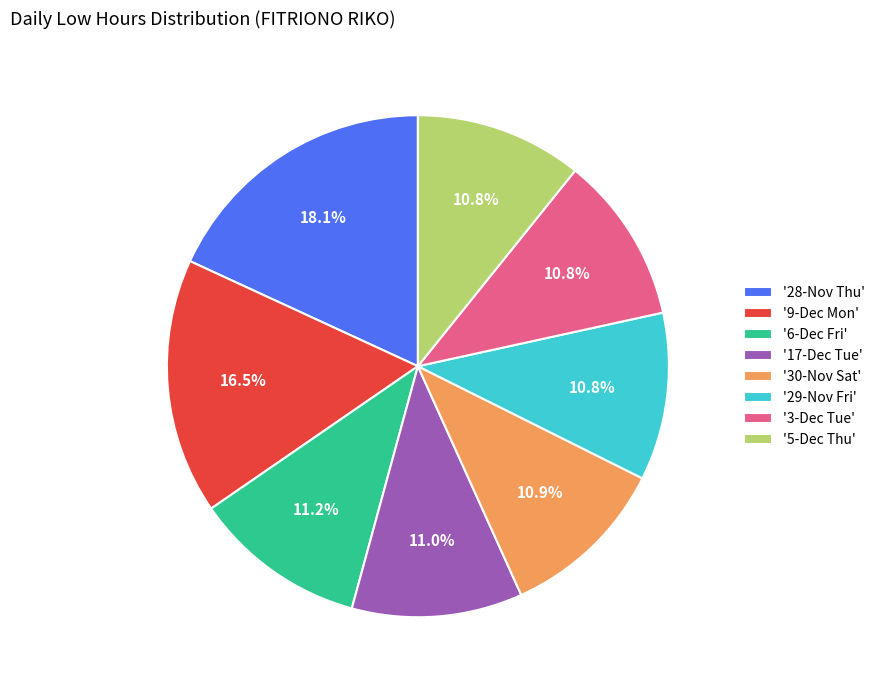

Does any single category account for the majority?

No